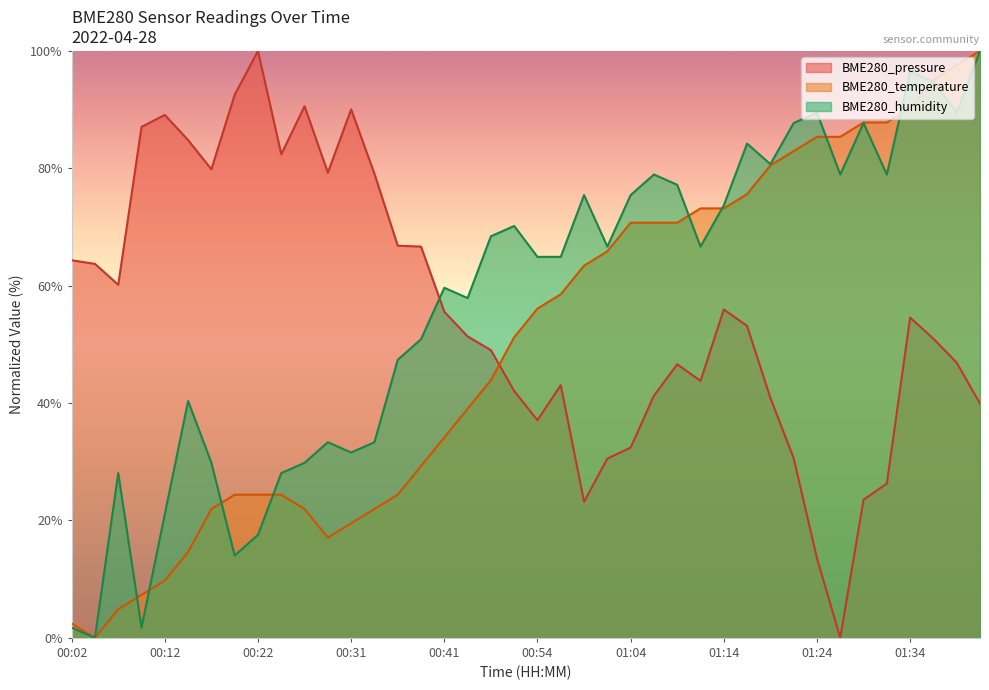

What is the average value of the BME280_temperature series?

50.2